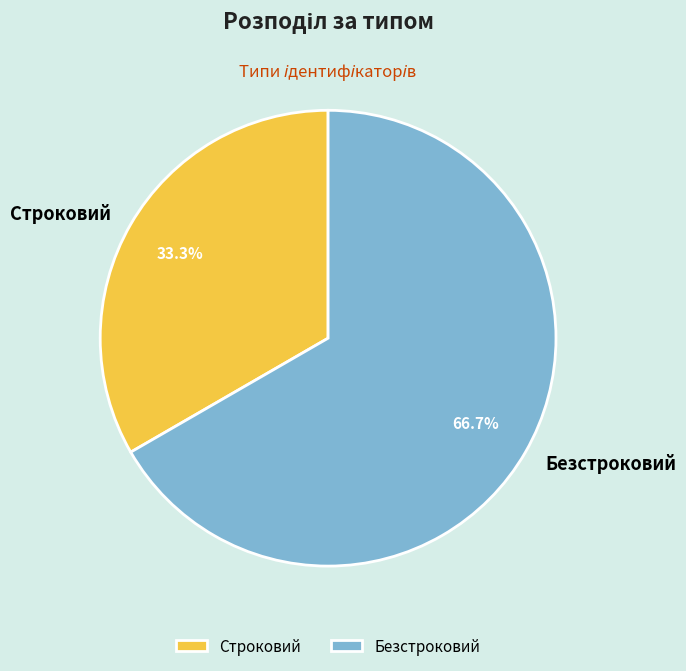

To the nearest percent, what is the difference between the Строковий and Безстроковий slice percentages?

33%